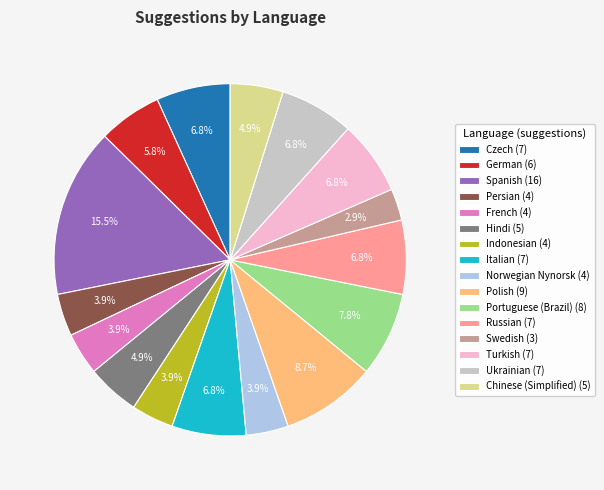

How much of the chart is everything except Chinese (Simplified) (5)?

95.1%